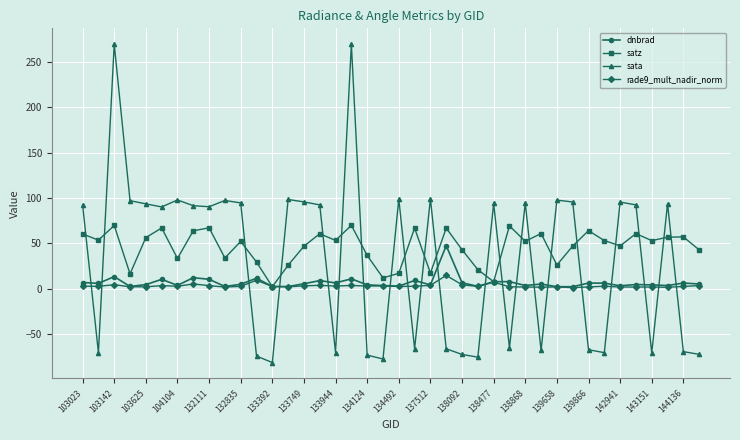

What is the greatest value displayed?

269.4